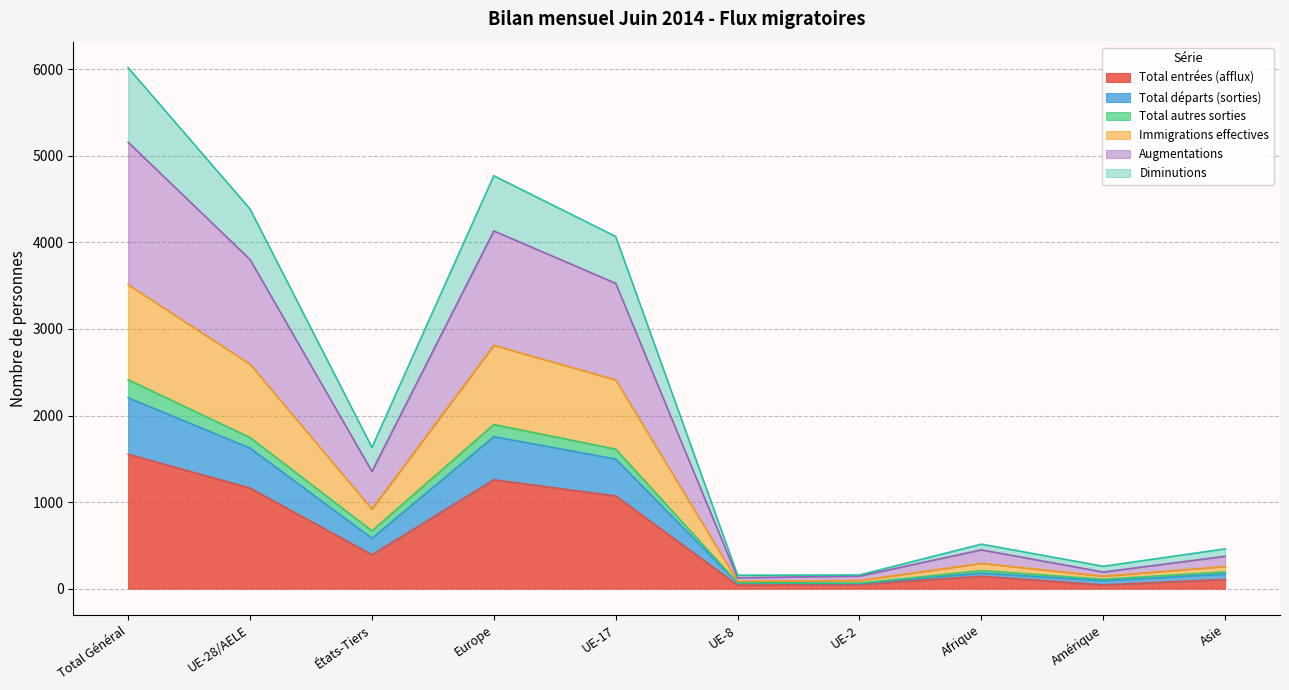

Which category has the lowest value across all series?

UE-8